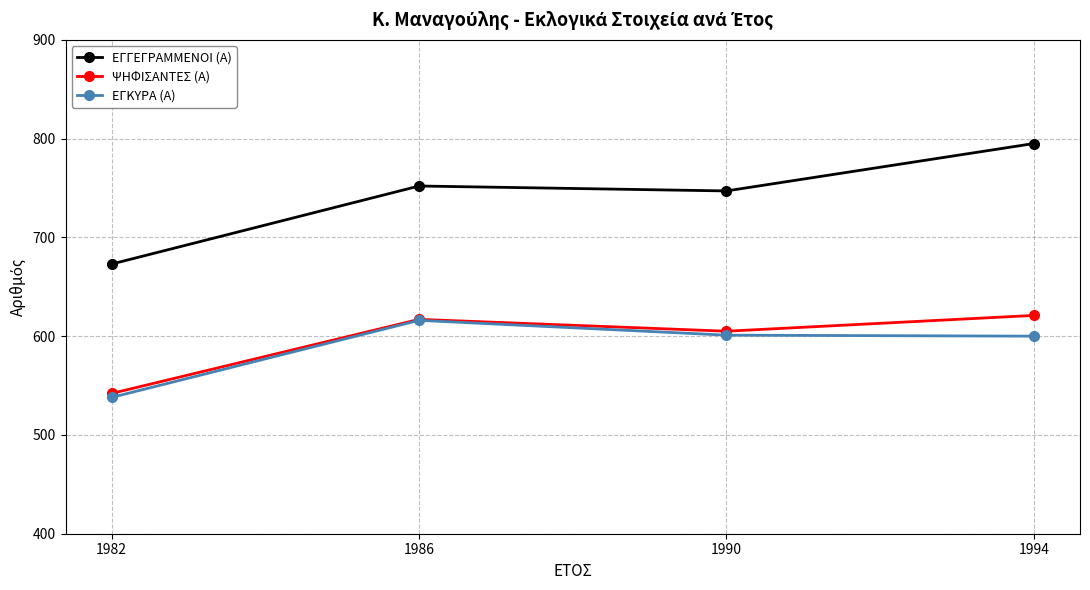

At which label is ΕΓΓΕΓΡΑΜΜΕΝΟΙ (Α) closest to 734?

1990